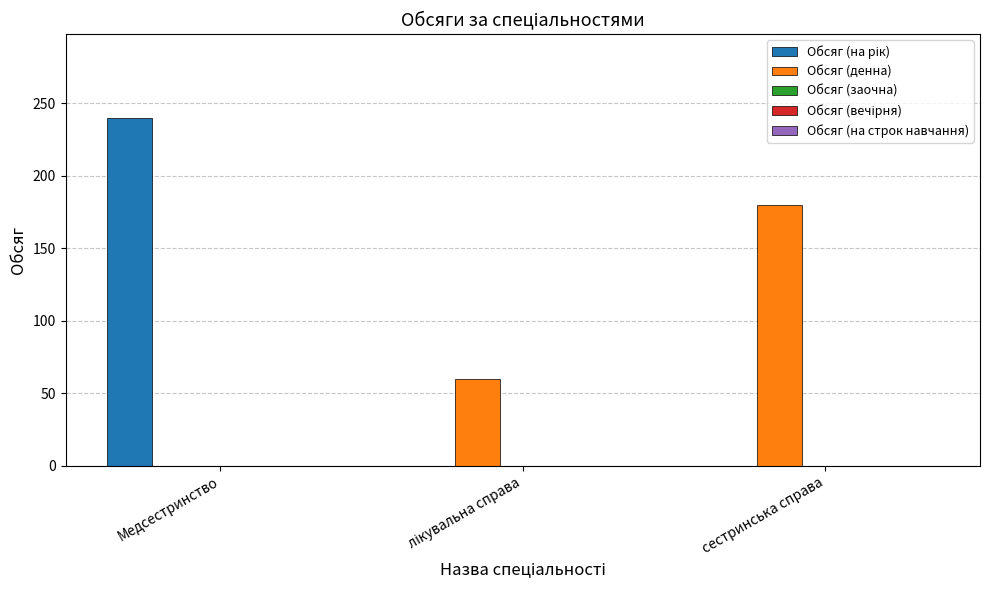

Which category has the highest value in the Обсяг (денна) series?

сестринська справа